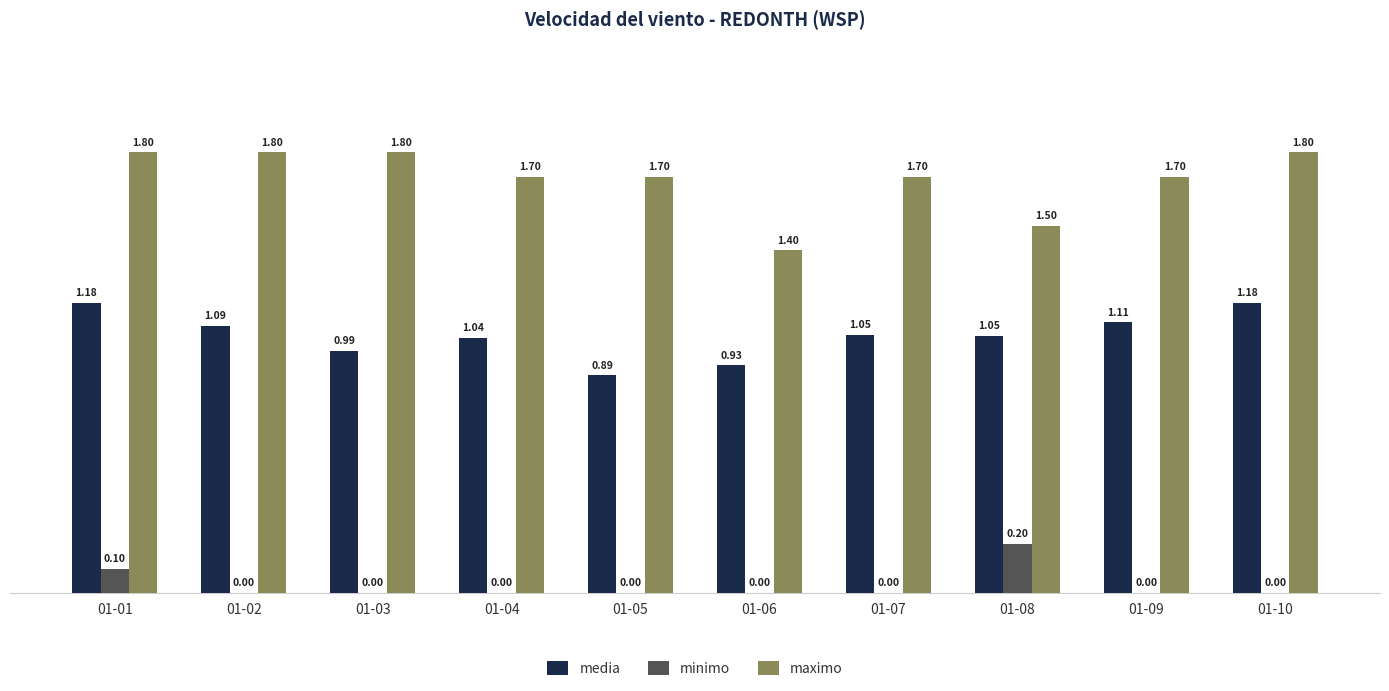

What is the sum of all minimo values?

0.3